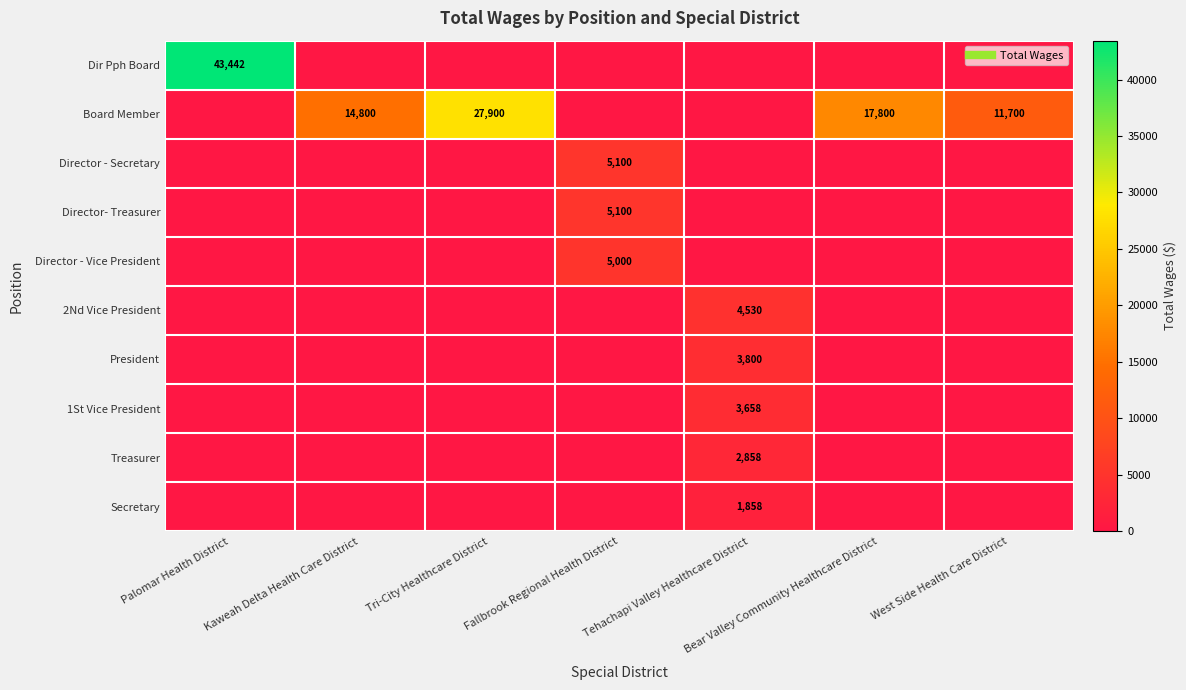

Which category has the highest value in the Director - Vice President series?

Fallbrook Regional Health District